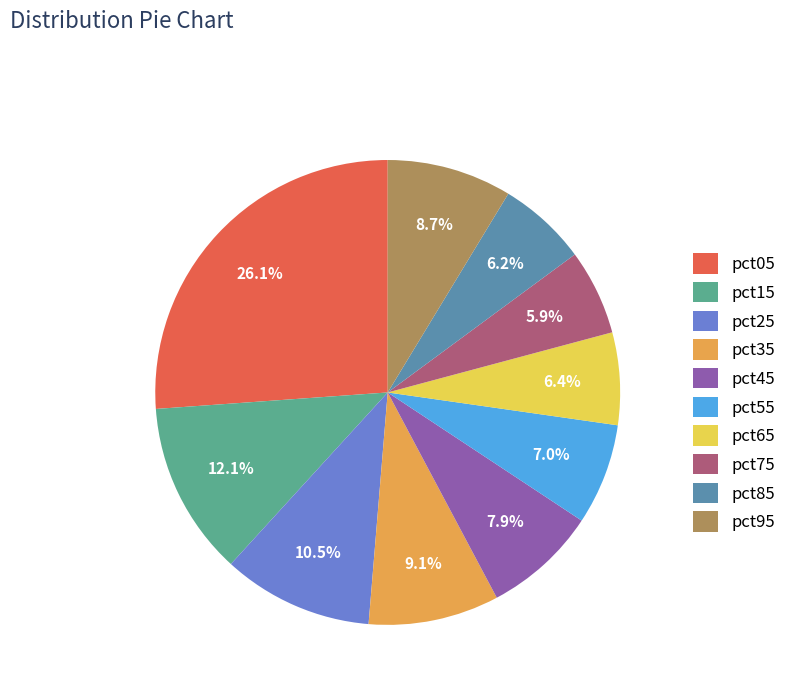

Do pct75 and pct95 together represent more than half of the pie?

No